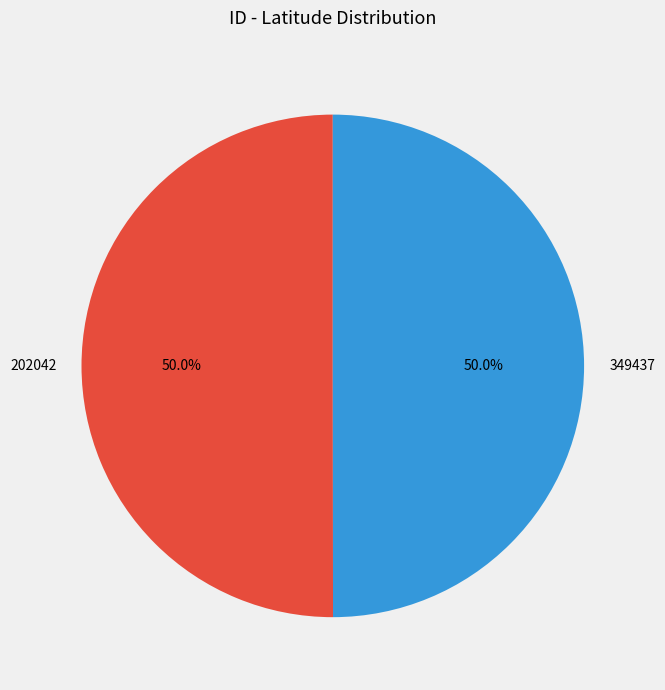

True or false: 202042 accounts for 50% of the total.

True